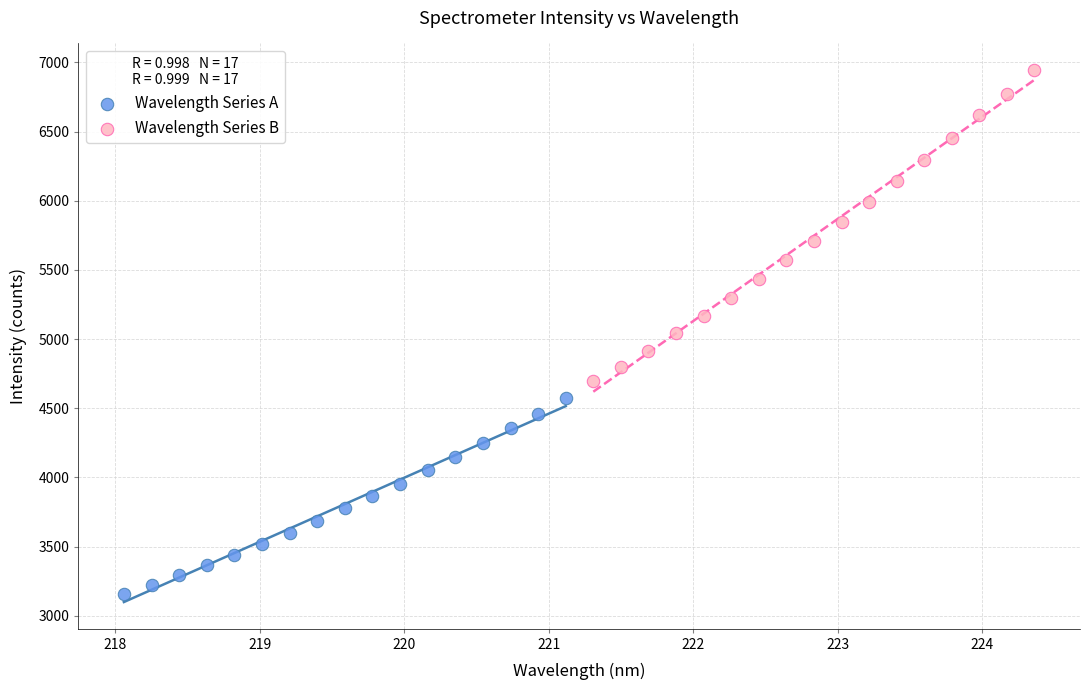

Which series reaches the maximum Y coordinate?

Wavelength Series B